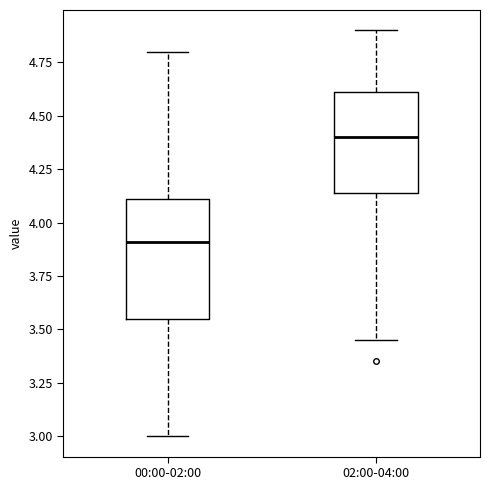

Reading left to right, read every box against the y-axis: the position of its median line, the range the box covers, and the ends of its whiskers. The values are not printed on the chart, so give them approximately, as read against the axis.

00:00-02:00: median 3.90, box 3.55 to 4.10, whiskers 3.00 to 4.80
02:00-04:00: median 4.40, box 4.15 to 4.60, whiskers 3.45 to 4.90